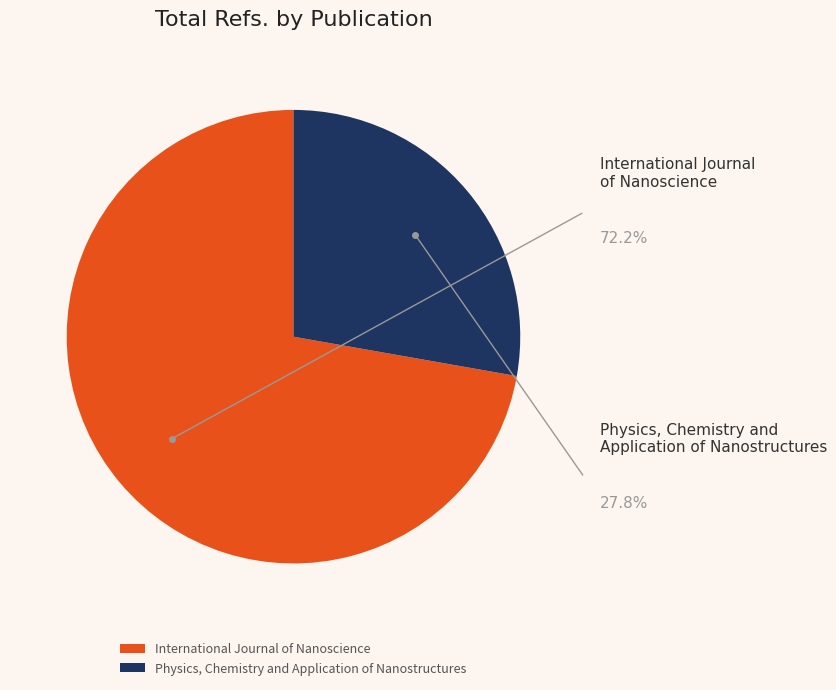

To the nearest percent, what is the average slice percentage?

50%